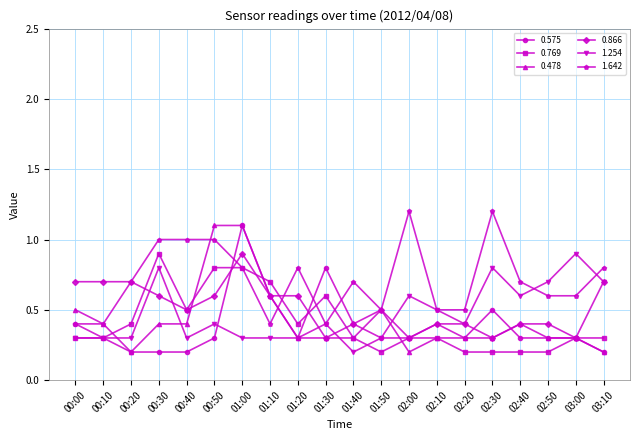

What is the sum of the 1.642 values at 01:20 and 01:30?

1.2